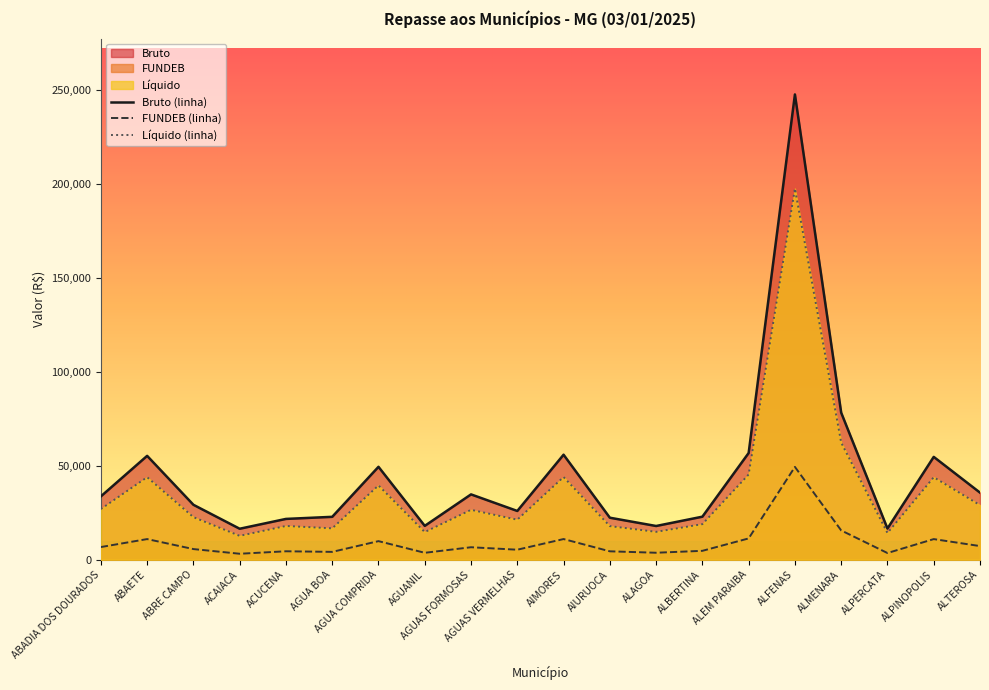

What is the smallest value displayed?

3178.1